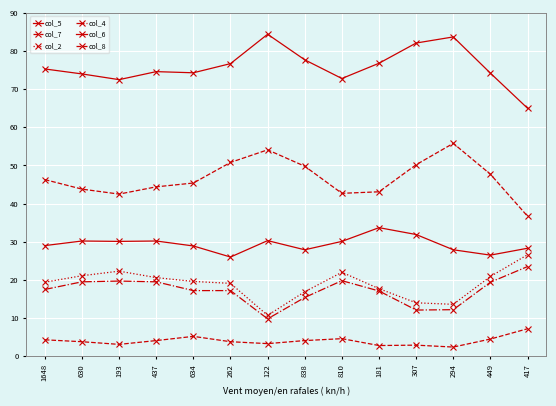

Is the value of col_6 at 262 greater than the value of col_2 at 417?

No